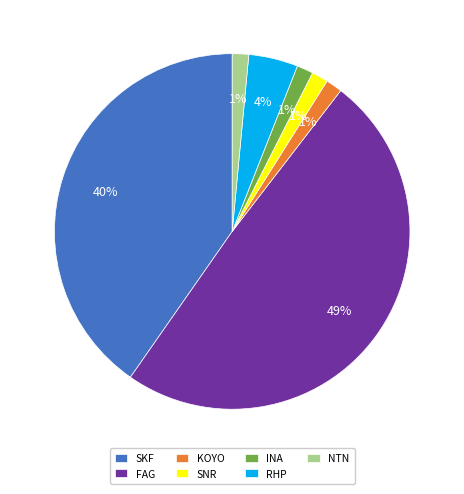

The INA slice represents 1% of the pie. True or false?

True